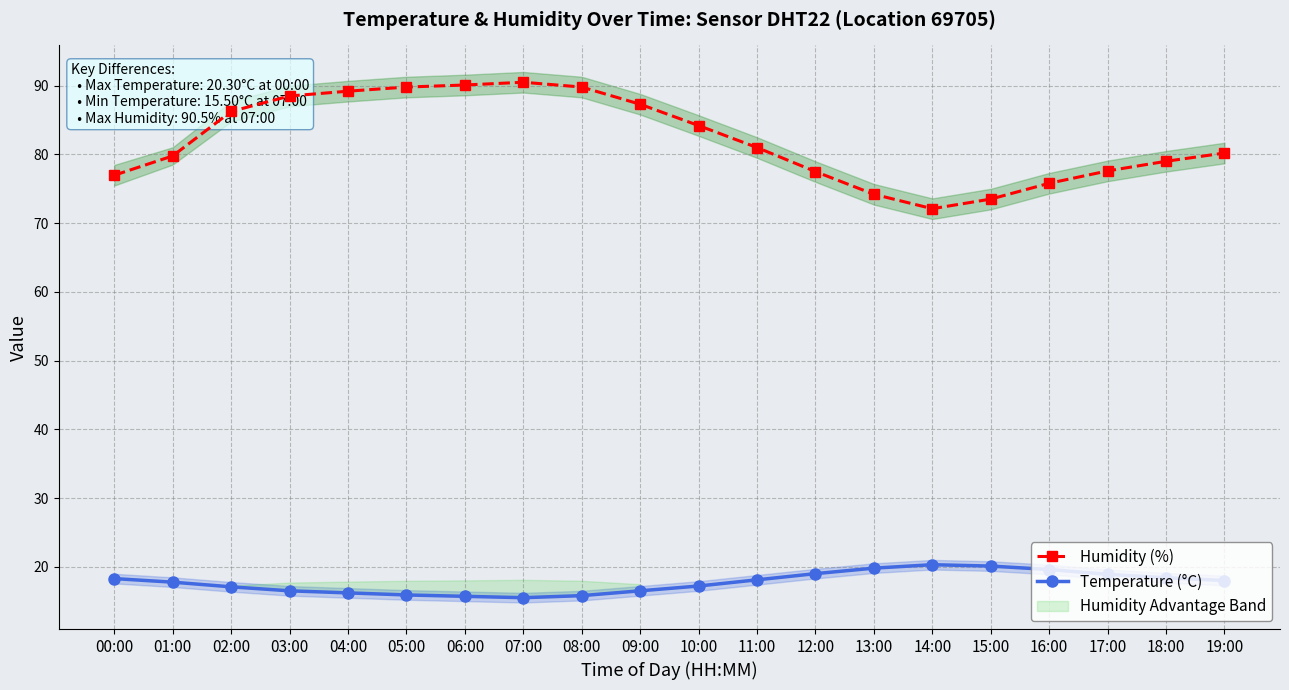

What position from the left is 13:00?

14